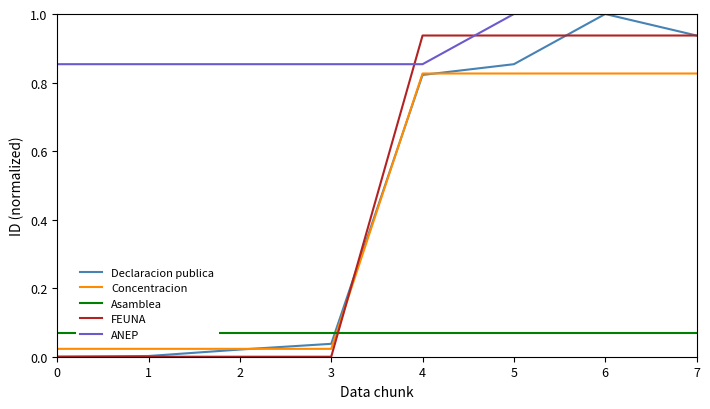

How many data points does each series have?

8